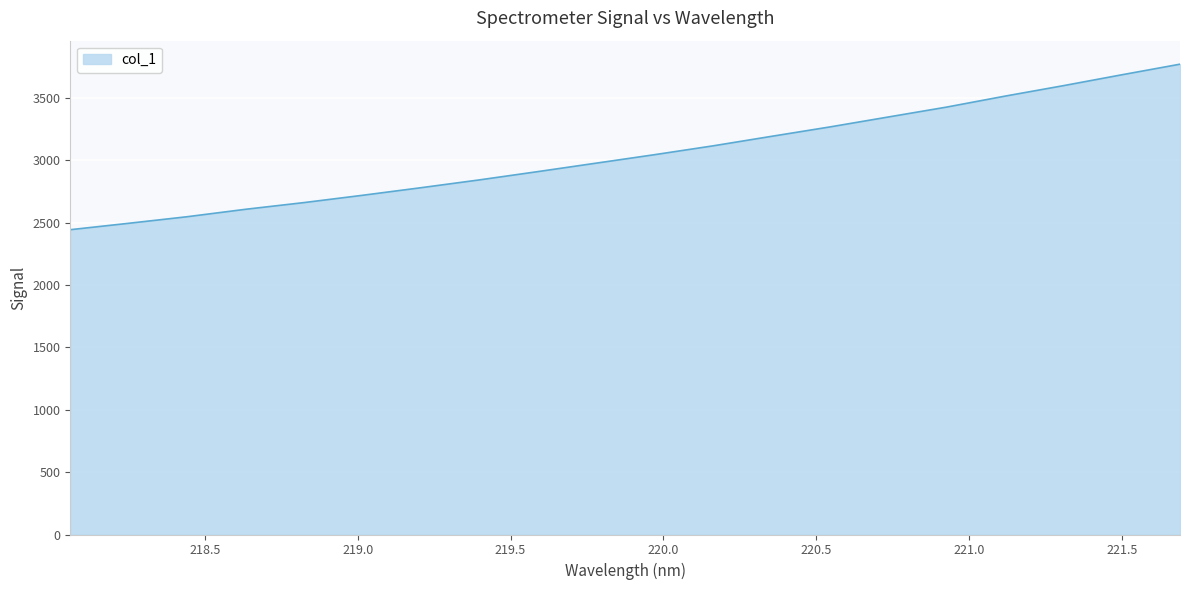

How many values are below 3045?

10